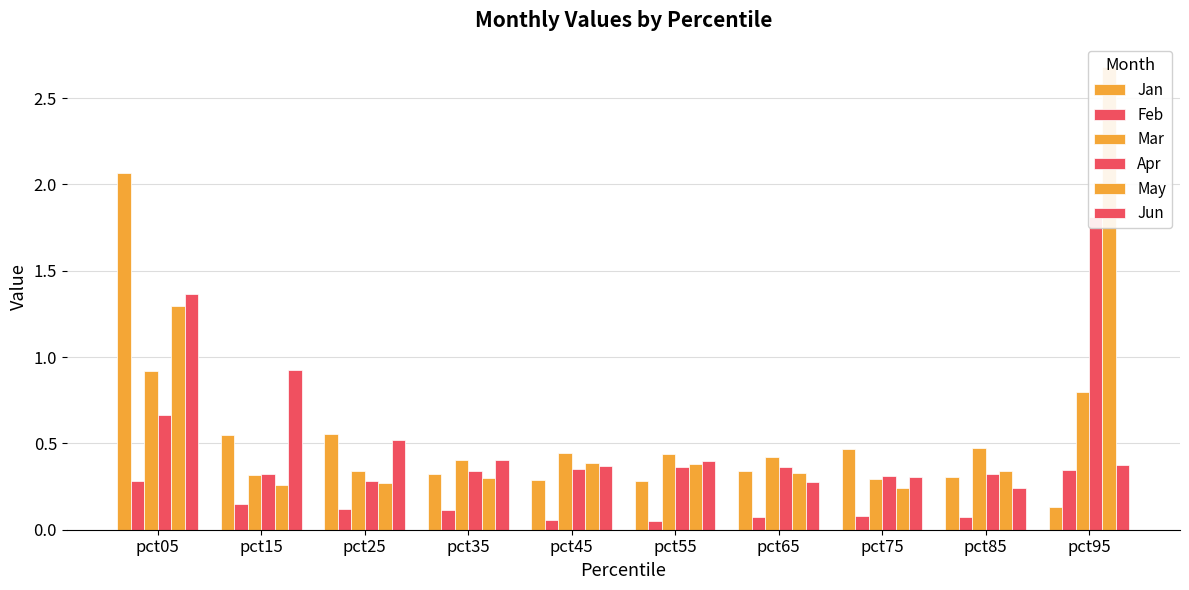

Reading left to right, list all the values displayed in this chart.

Jan: 2.1	0.5	0.6	0.3	0.3	0.3	0.3	0.5	0.3	0.1
Feb: 0.3	0.1	0.1	0.1	0.1	0.1	0.1	0.1	0.1	0.3
Mar: 0.9	0.3	0.3	0.4	0.4	0.4	0.4	0.3	0.5	0.8
Apr: 0.7	0.3	0.3	0.3	0.4	0.4	0.4	0.3	0.3	1.8
May: 1.3	0.3	0.3	0.3	0.4	0.4	0.3	0.2	0.3	2.7
Jun: 1.4	0.9	0.5	0.4	0.4	0.4	0.3	0.3	0.2	0.4